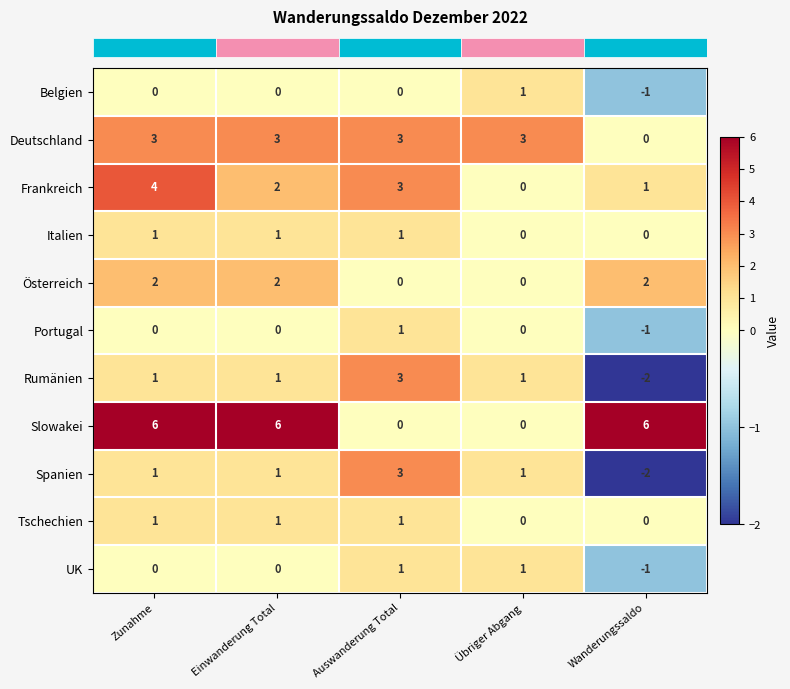

At how many categories does at least one series exceed 4?

3